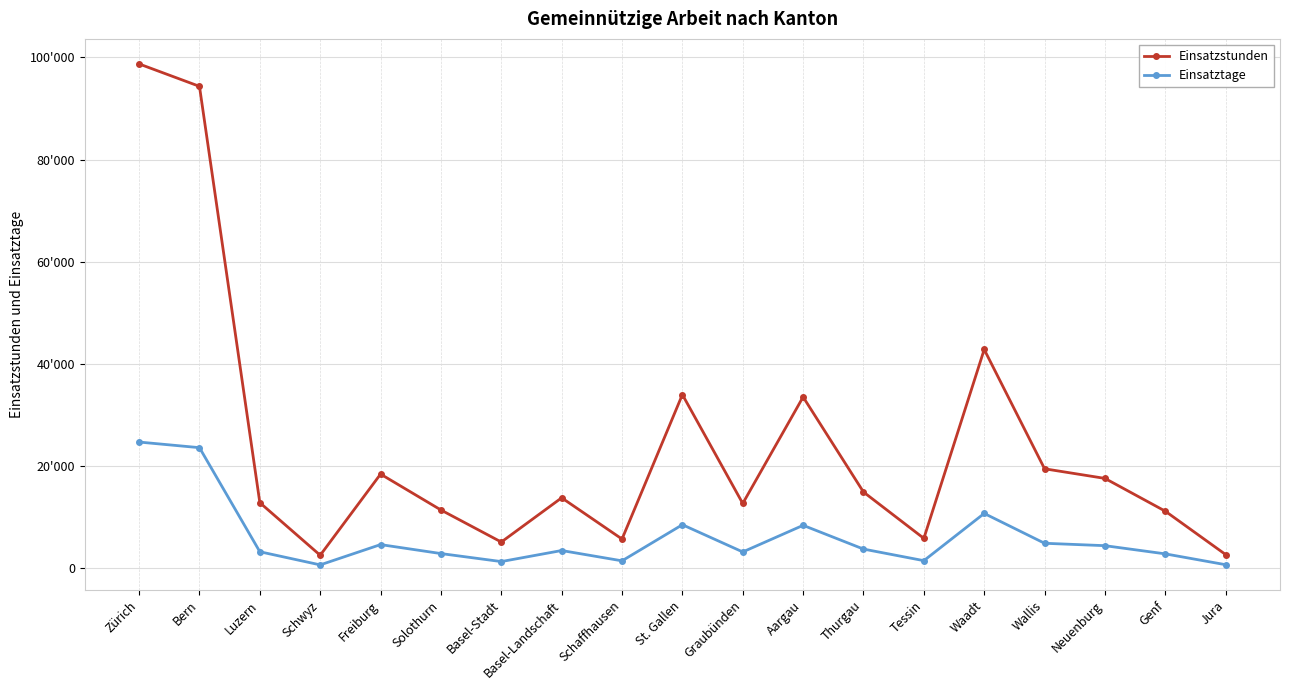

What is the average value of the Einsatztage series?

6015